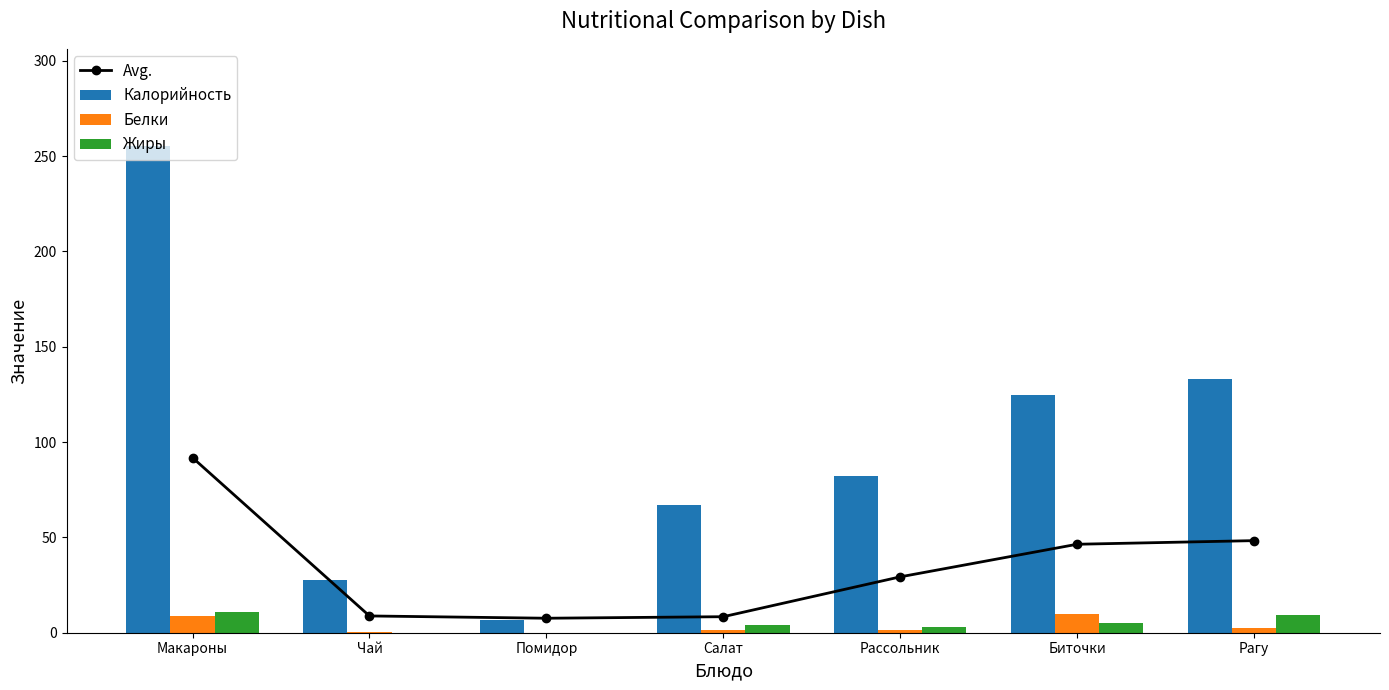

What is the approximate value of Белки at Рассольник?

1.6